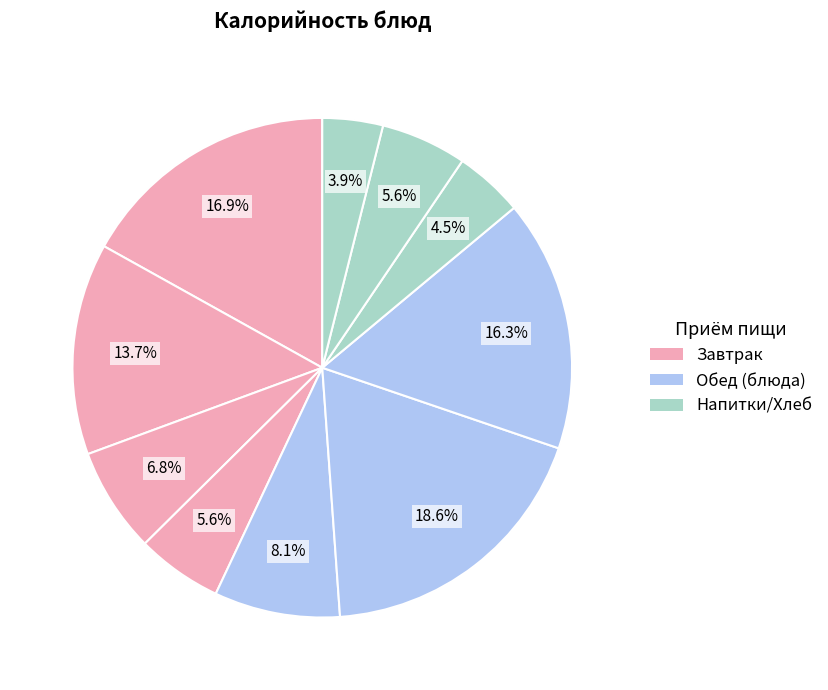

How many segments does this pie chart have?

10